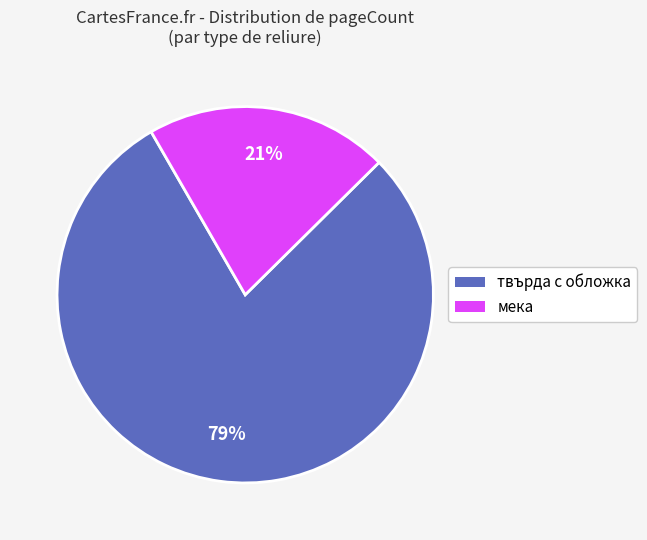

To the nearest percent, what is the average slice percentage?

50%